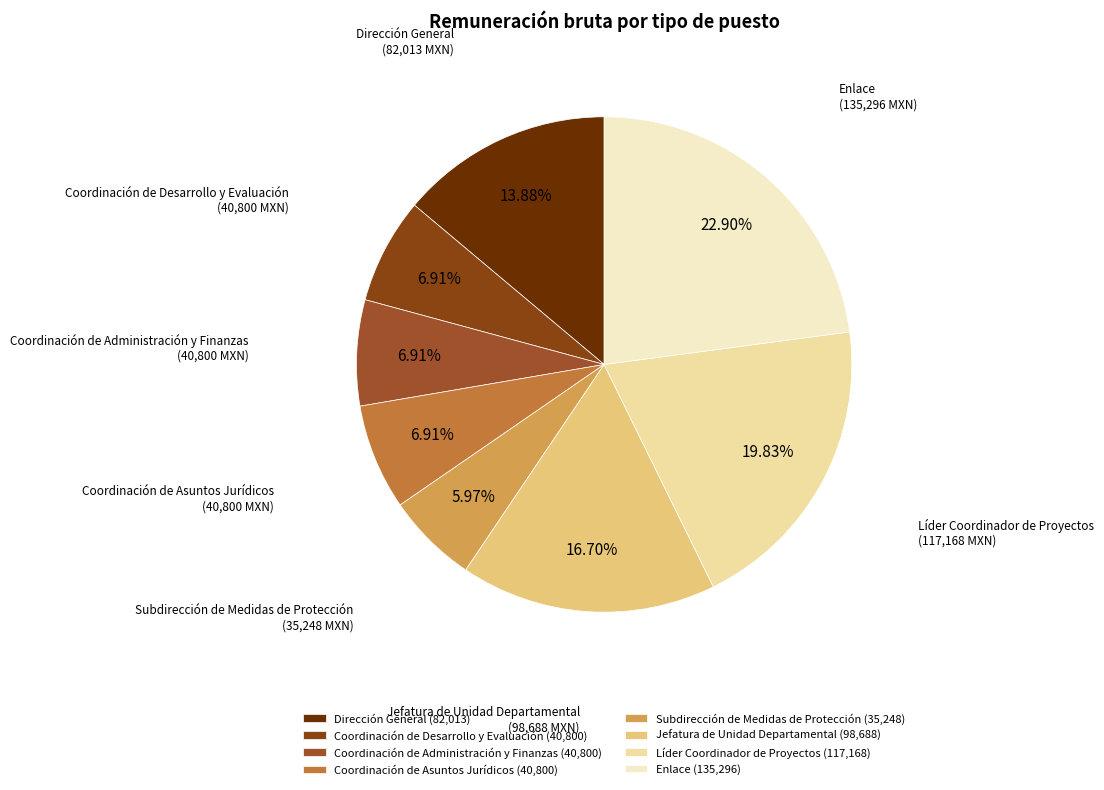

Is it true that Coordinación de Administración y Finanzas is 1% of the pie?

False